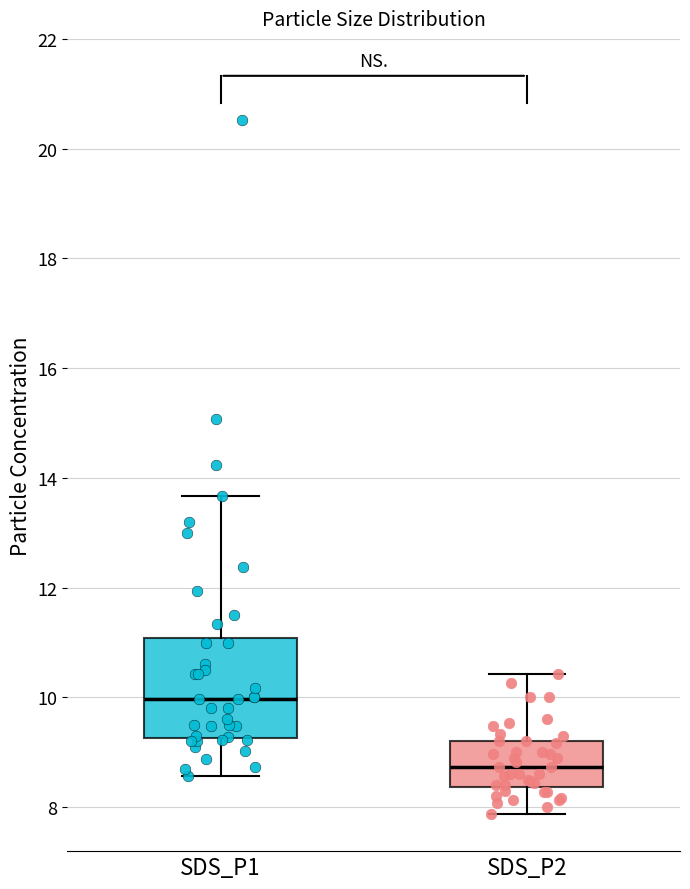

Comparing the boxes themselves (not the whiskers), which one is the tallest?

SDS_P1